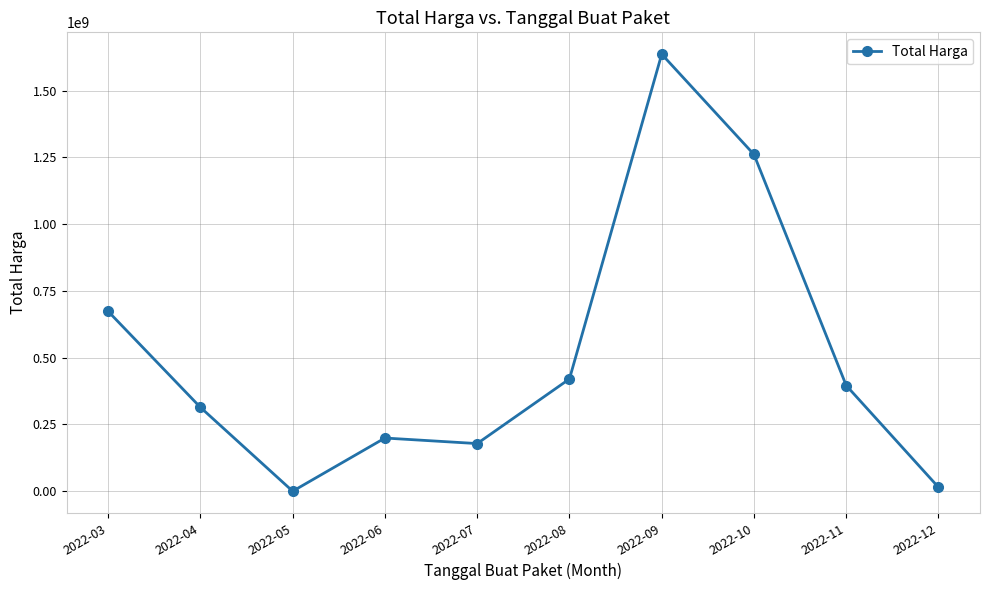

Reading left to right, what are all the values shown in this chart?

673582245	314121780	0	199200000	178413257	420553000	1636959908	1261243150	395940000	14750000